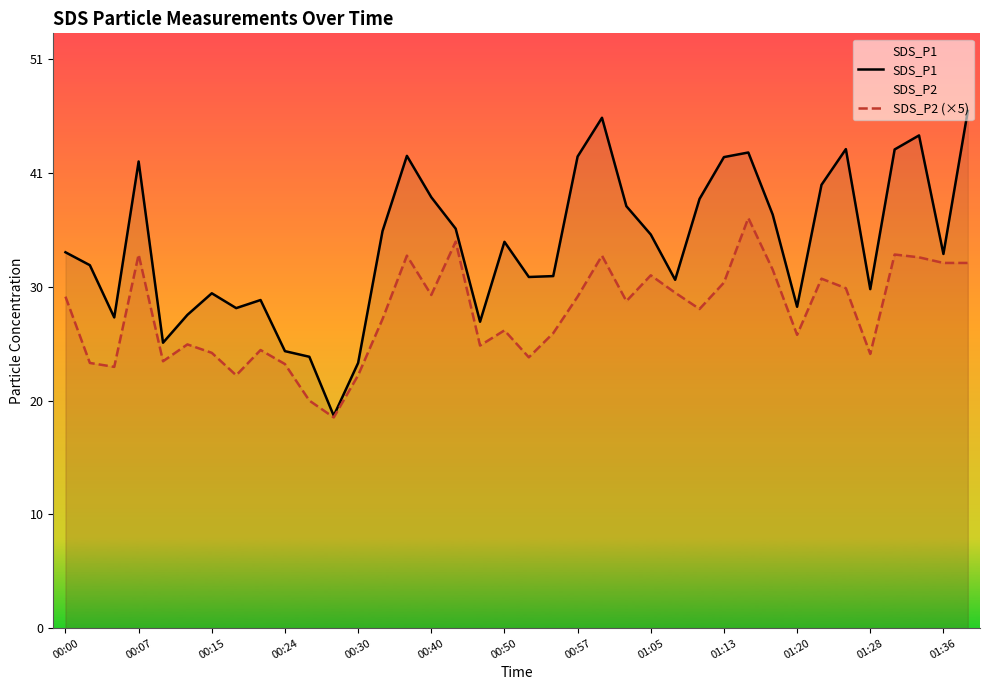

What is the average value of the SDS_P1 series?

34.2